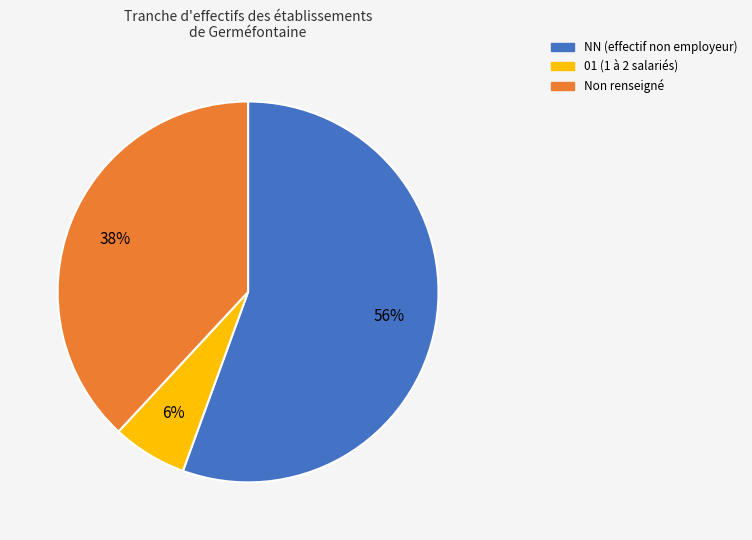

Does any single category account for the majority?

Yes